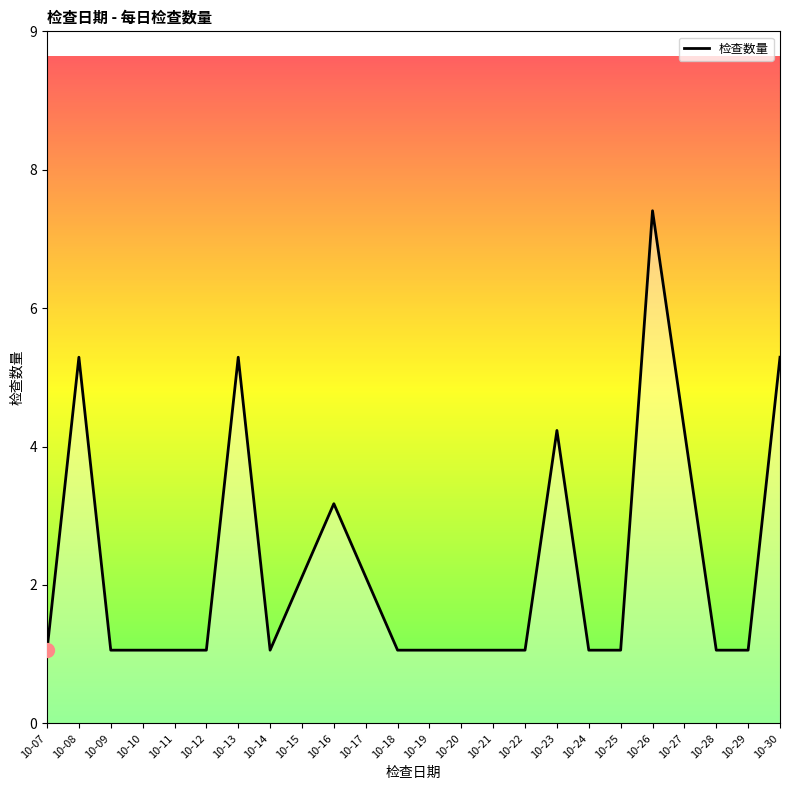

Reading left to right, extract all data points from this chart.

1	5	1	1	1	1	5	1	2	3	2	1	1	1	1	1	4	1	1	7	4	1	1	5